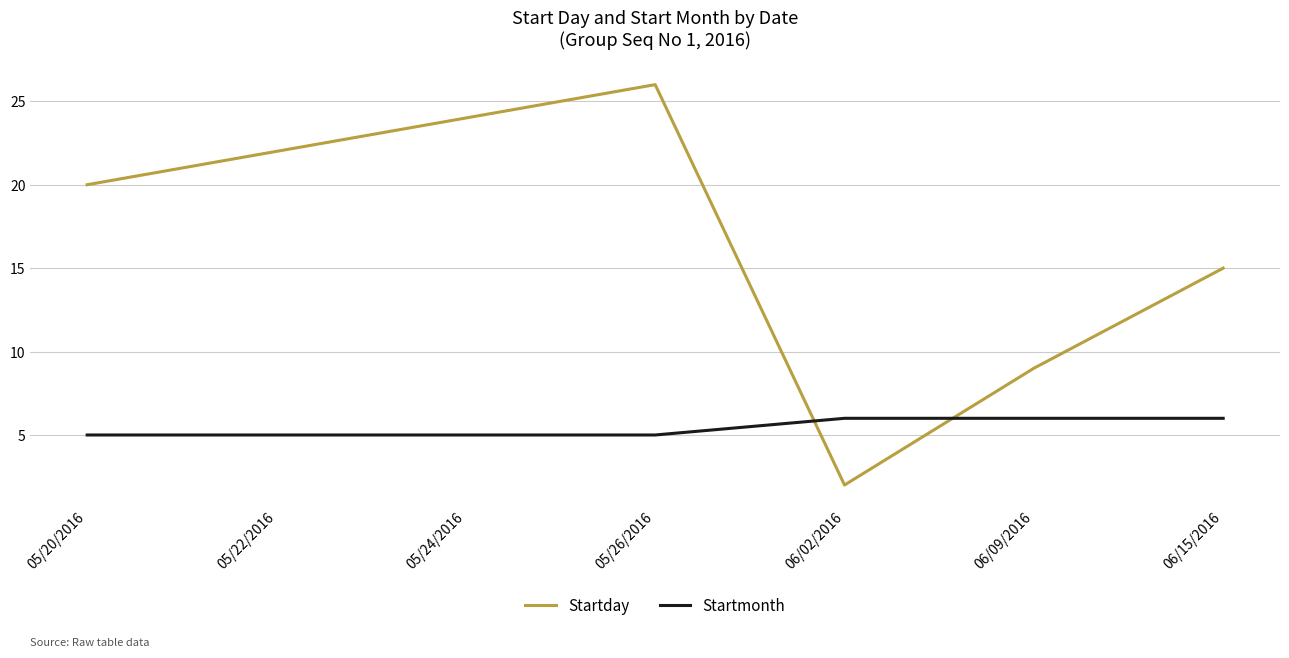

Is it true that Startday equals 39 at 05/22/2016?

False